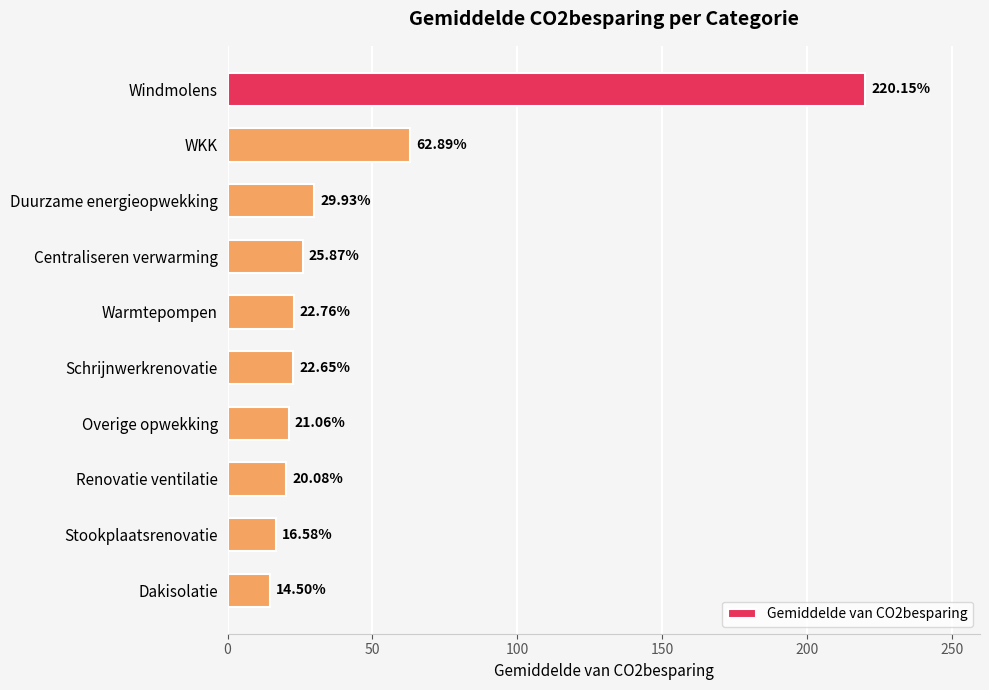

What is the sum of all values?

456.5